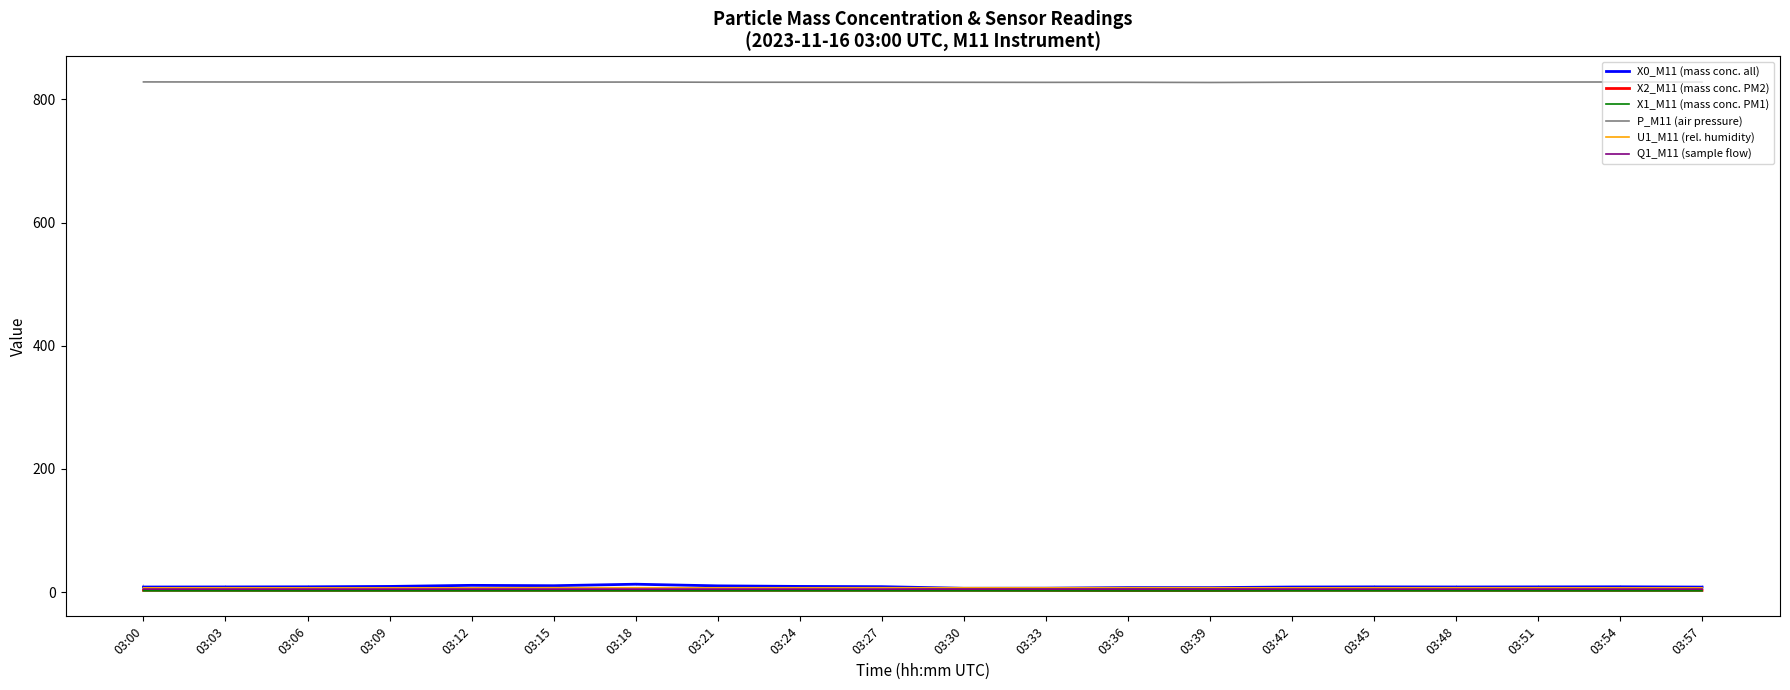

What is the greatest value displayed?

828.3